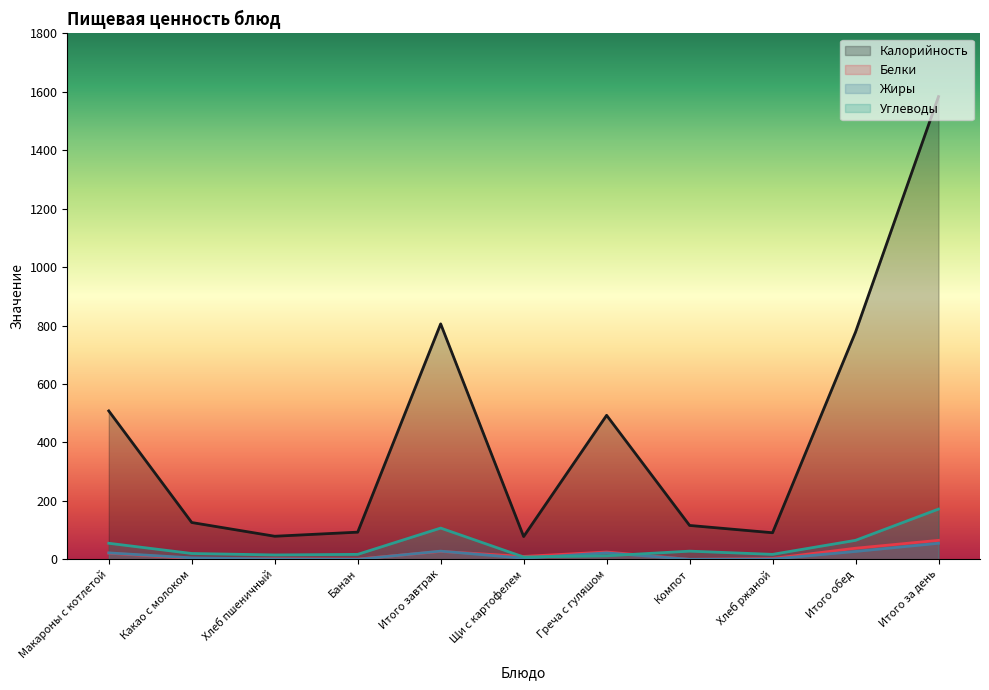

What value does the Белки series have at Макароны с котлетой?

21